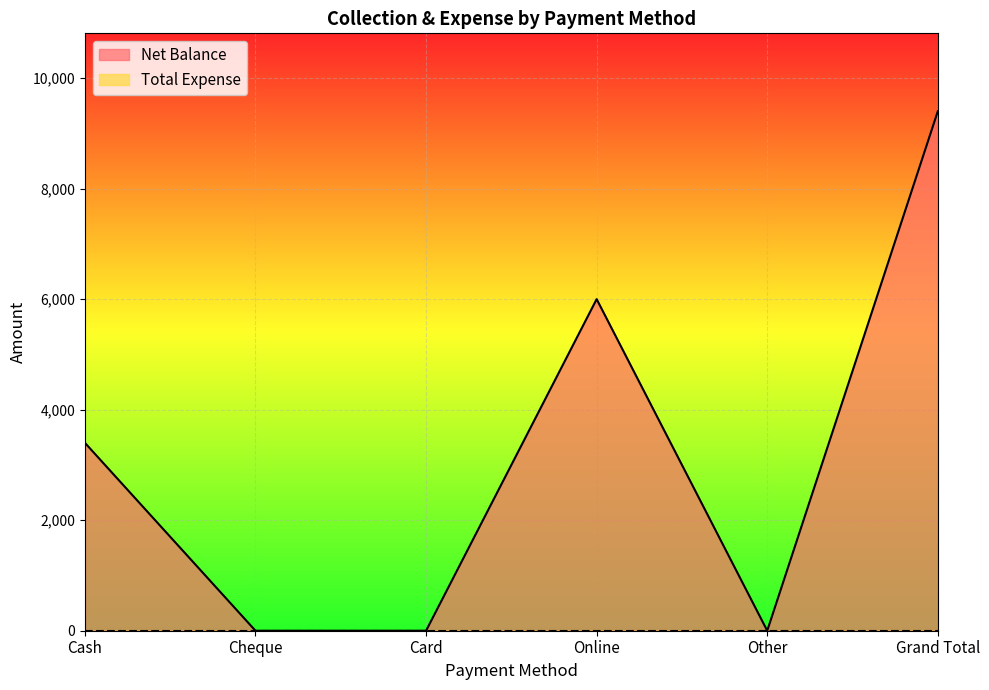

How many data points does each series have?

6